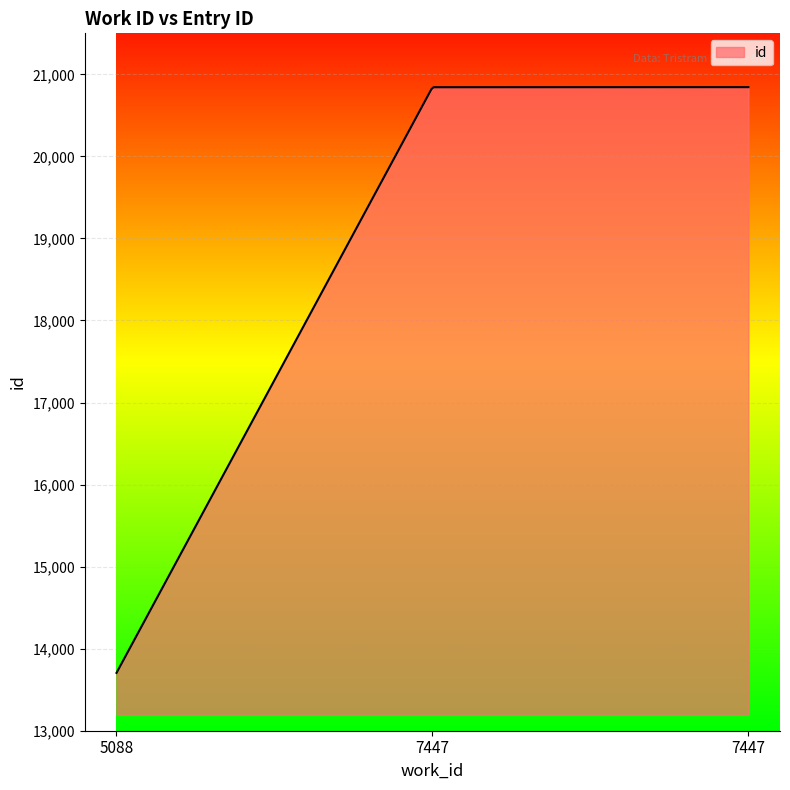

What is the difference between the maximum and minimum values?

7139.0